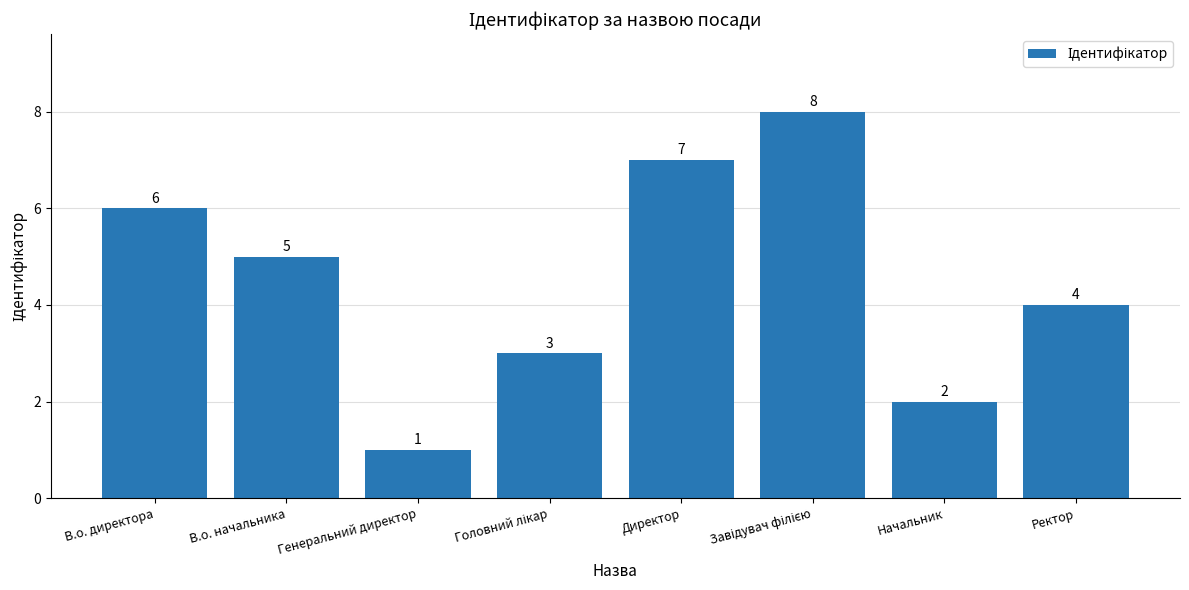

Which label corresponds to the smallest value in the chart?

Генеральний директор